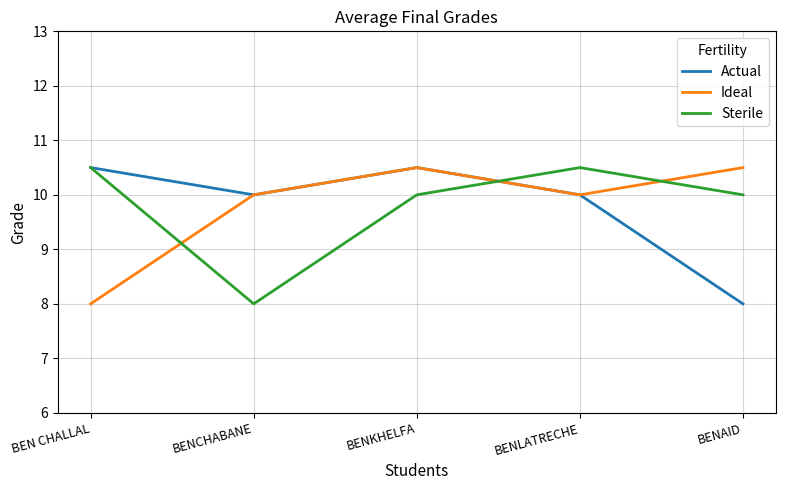

Which category has the lowest value in the Ideal series?

BEN CHALLAL